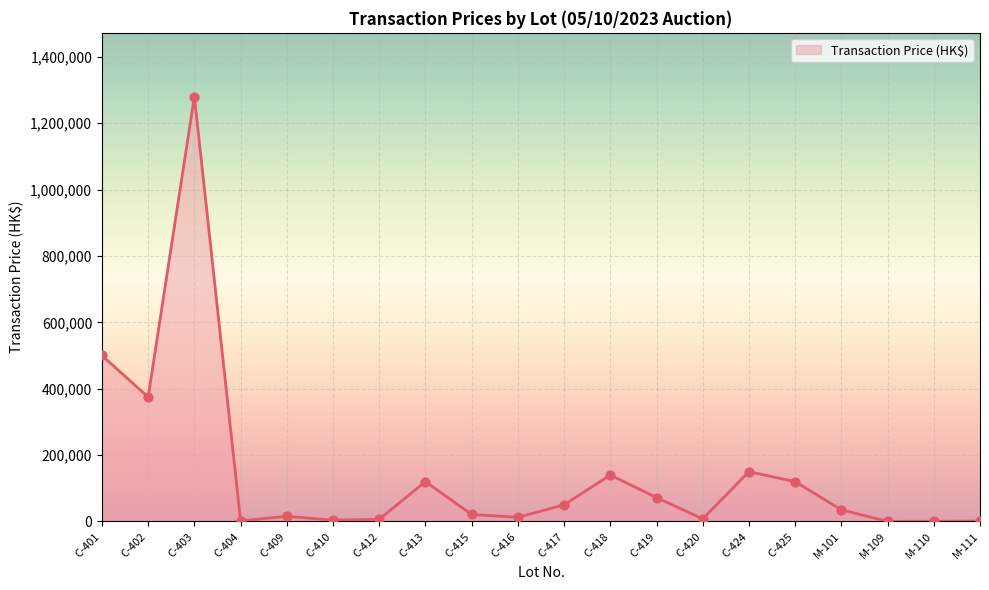

Approximately how many times larger is the value at C-418 compared to C-415?

6.7